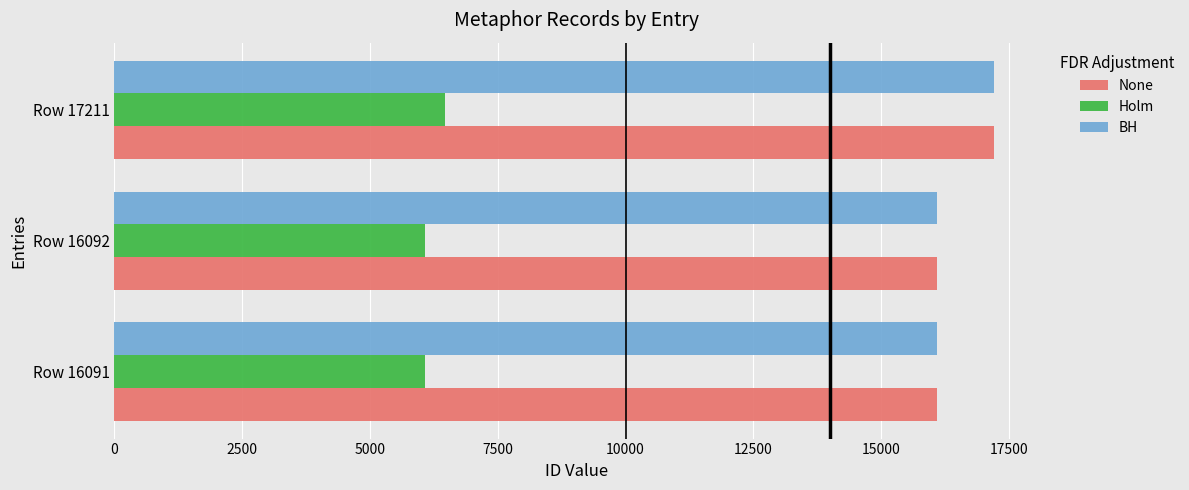

Which category has the highest value across all series?

Row 17211